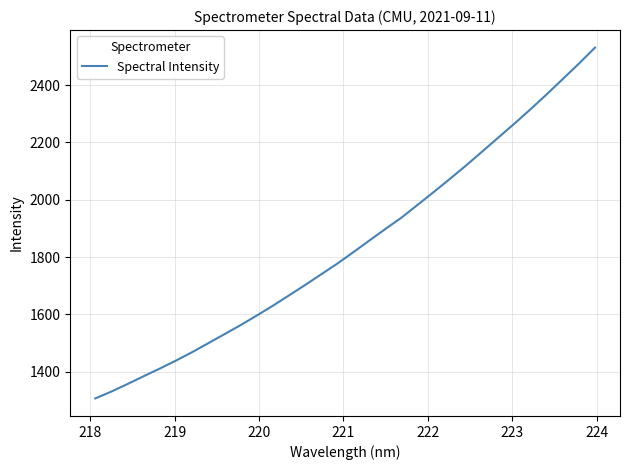

Count the number of categories in the chart.

32